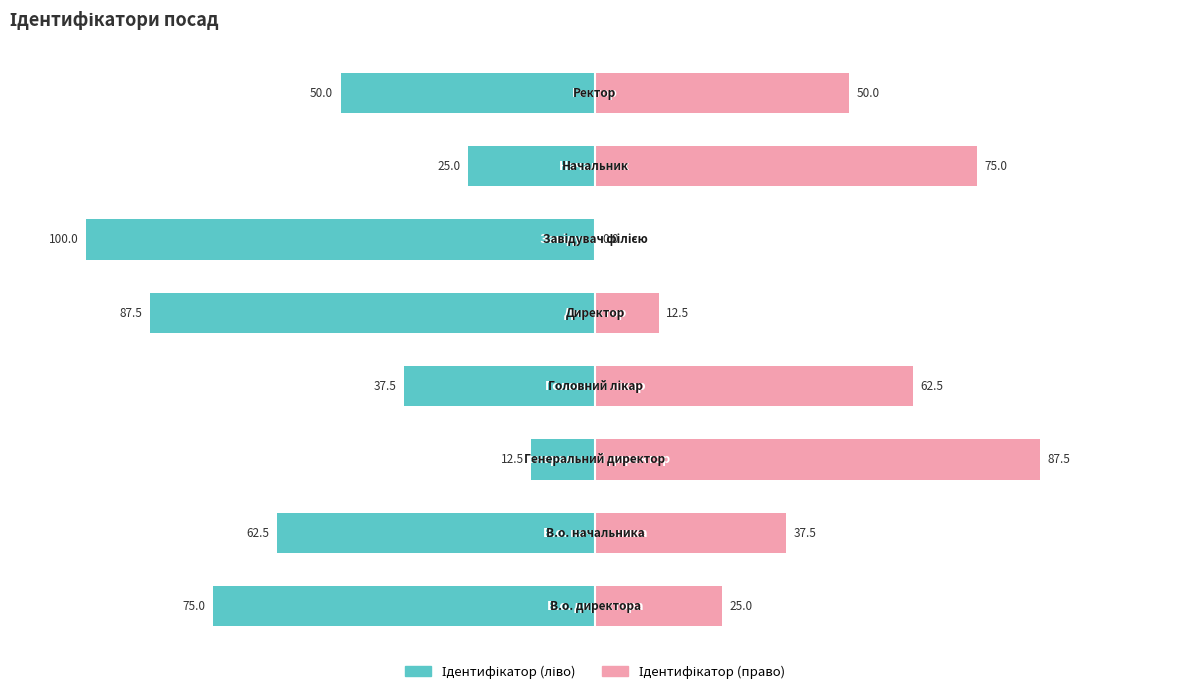

The Ідентифікатор (ліво) series shows -69.1 at 7. True or false?

False